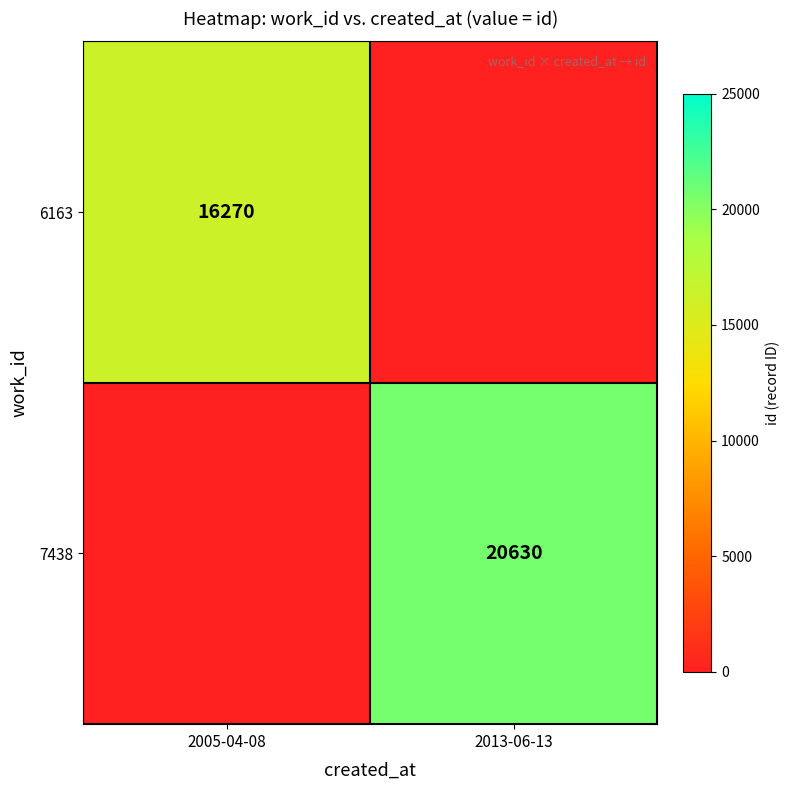

The 7438 series shows 4939 at 2013-06-13. True or false?

False